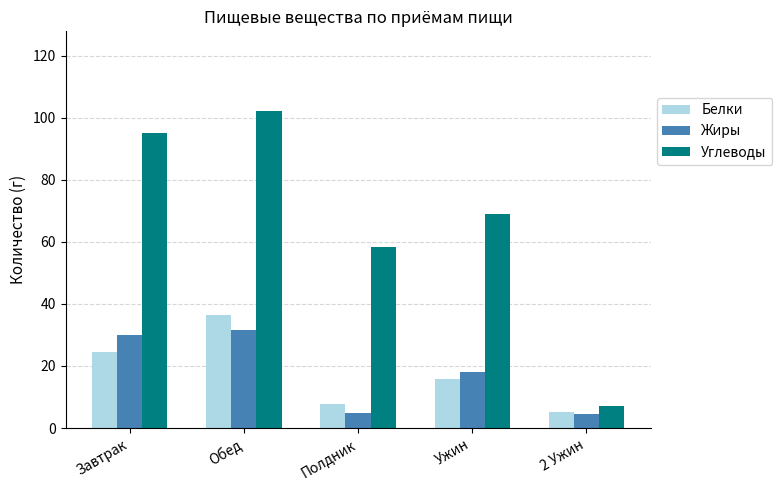

At which category is the sum across all series the highest?

Обед